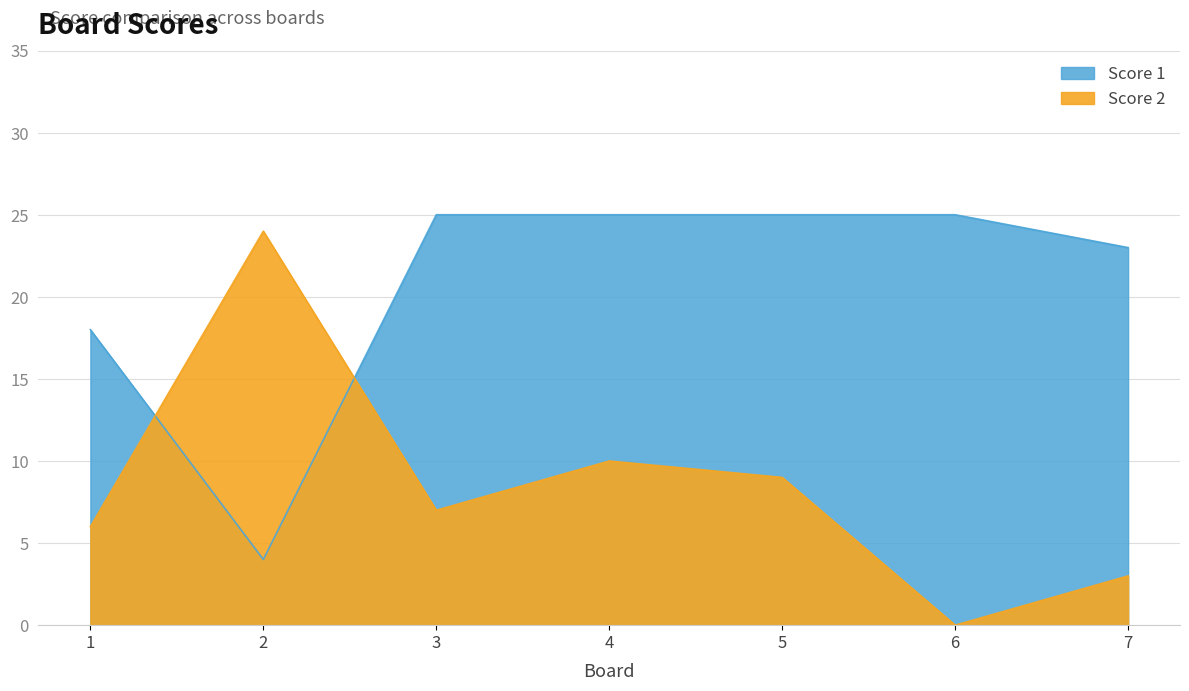

Which series has the widest spread of values?

Score 2